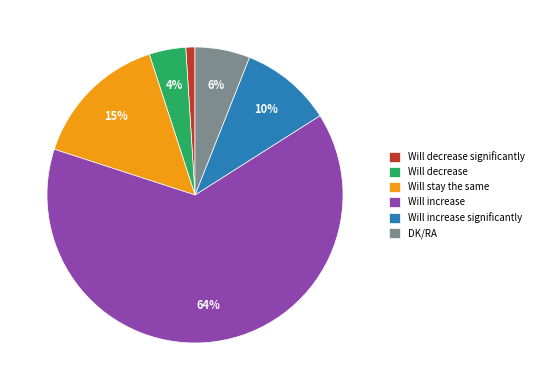

To the nearest percent, what is the combined percentage of Will increase and Will stay the same?

79%